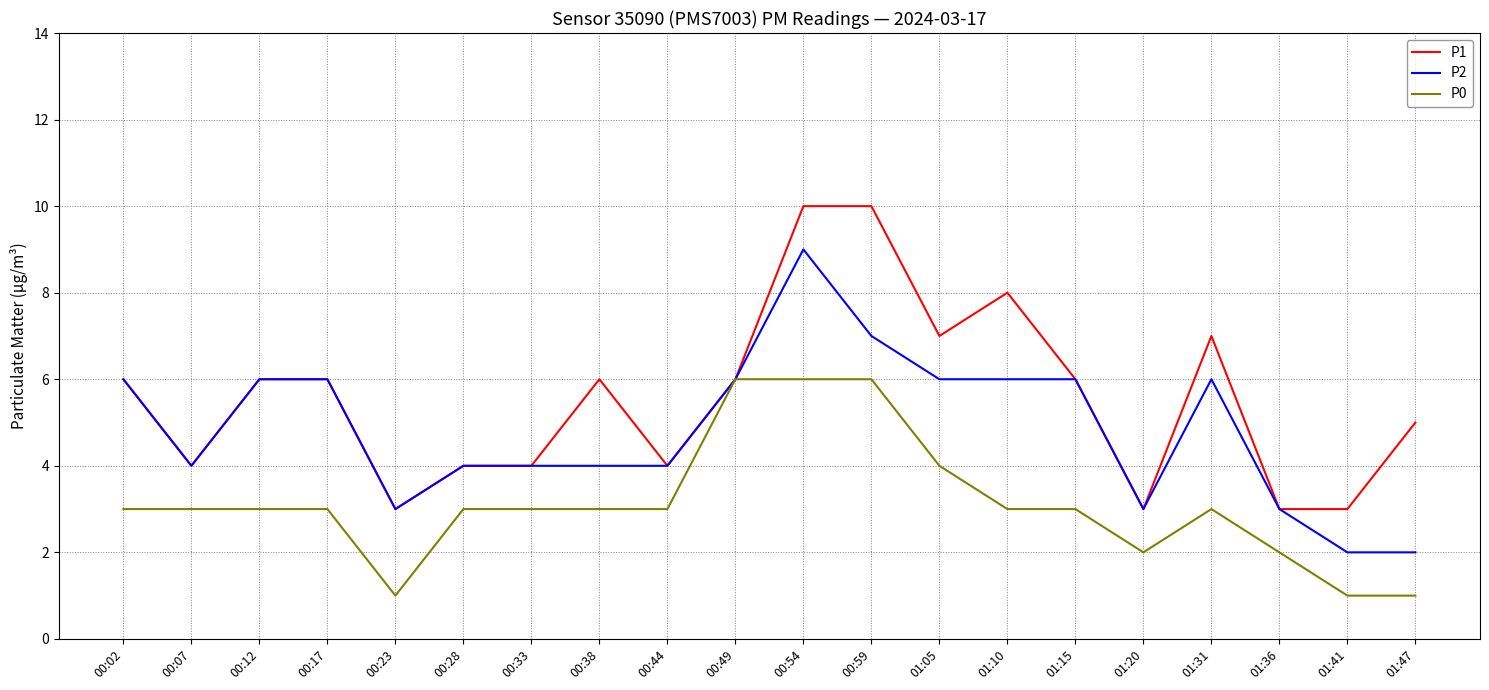

Reading left to right, what are all the values shown in this chart?

P1: 6	4	6	6	3	4	4	6	4	6	10	10	7	8	6	3	7	3	3	5
P2: 6	4	6	6	3	4	4	4	4	6	9	7	6	6	6	3	6	3	2	2
P0: 3	3	3	3	1	3	3	3	3	6	6	6	4	3	3	2	3	2	1	1